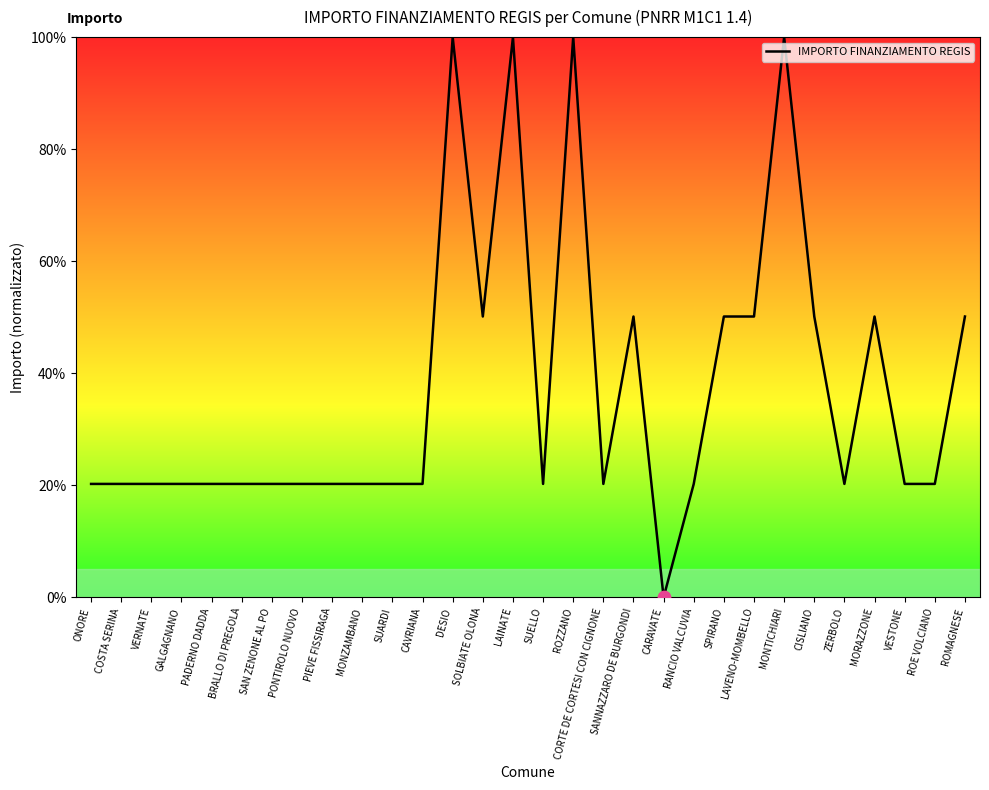

What is the ratio of the value at CORTE DE CORTESI CON CIGNONE to the value at CISLIANO?

0.4